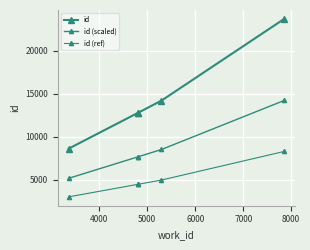

What is the value of the id (scaled) point at the 1st from the left?

5182.2